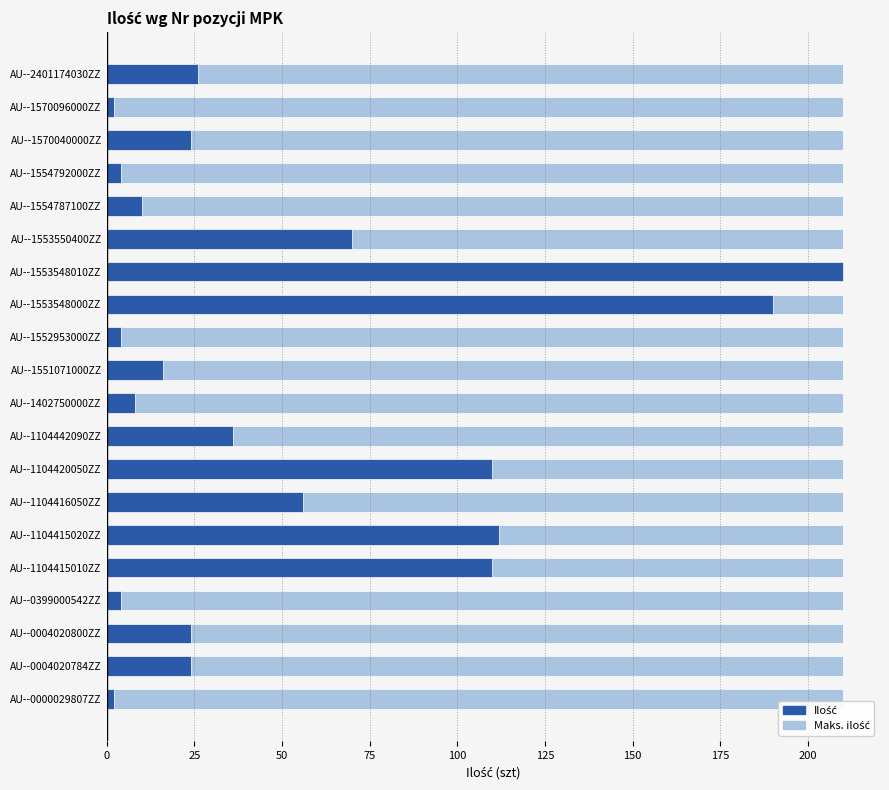

What are all the series names shown in the legend?

Ilość, Maks. ilość